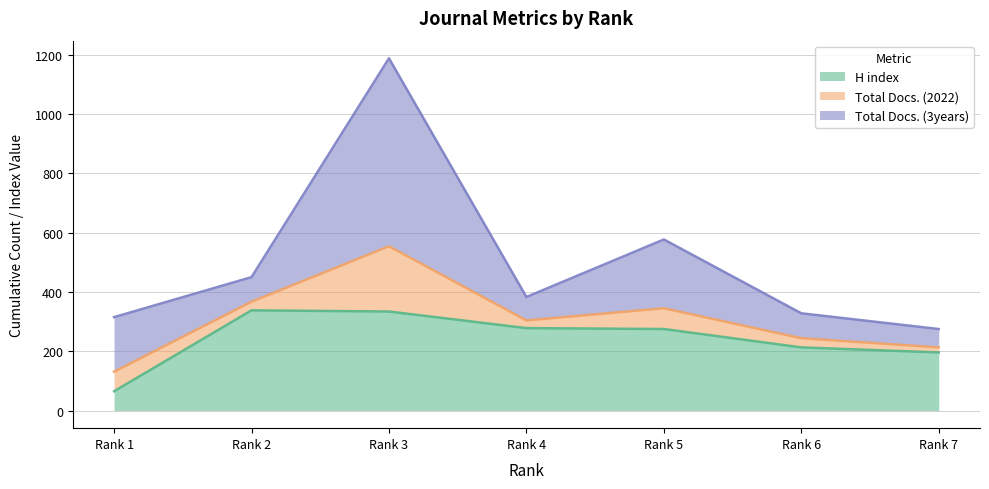

Does the chart have visible grid lines?

Yes